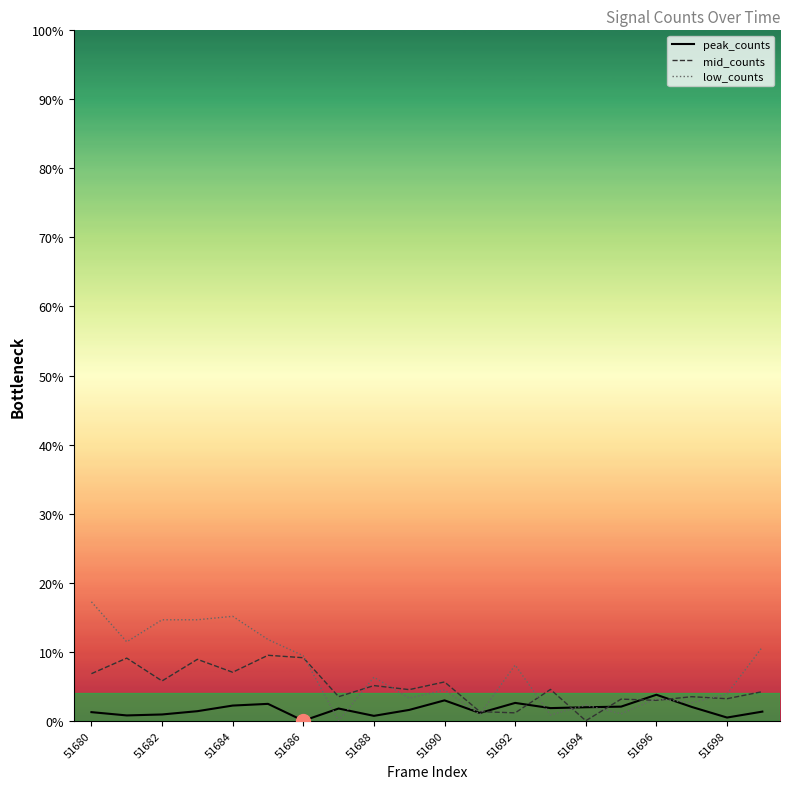

Which series has the widest spread of values?

low_counts